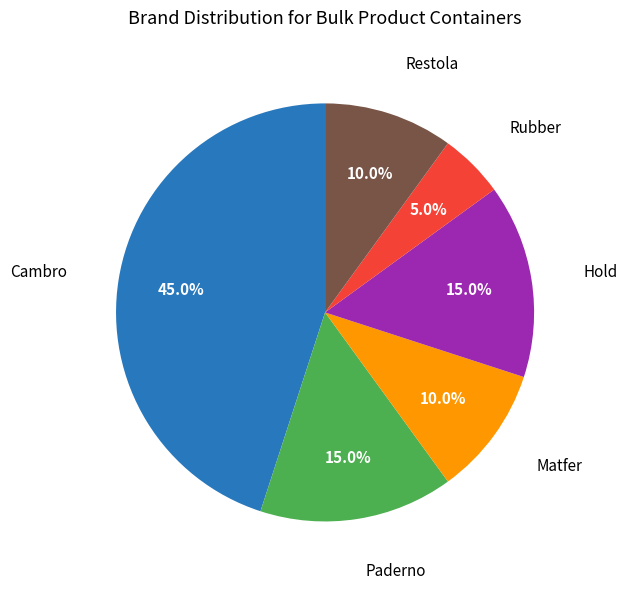

How many segments does this pie chart have?

6